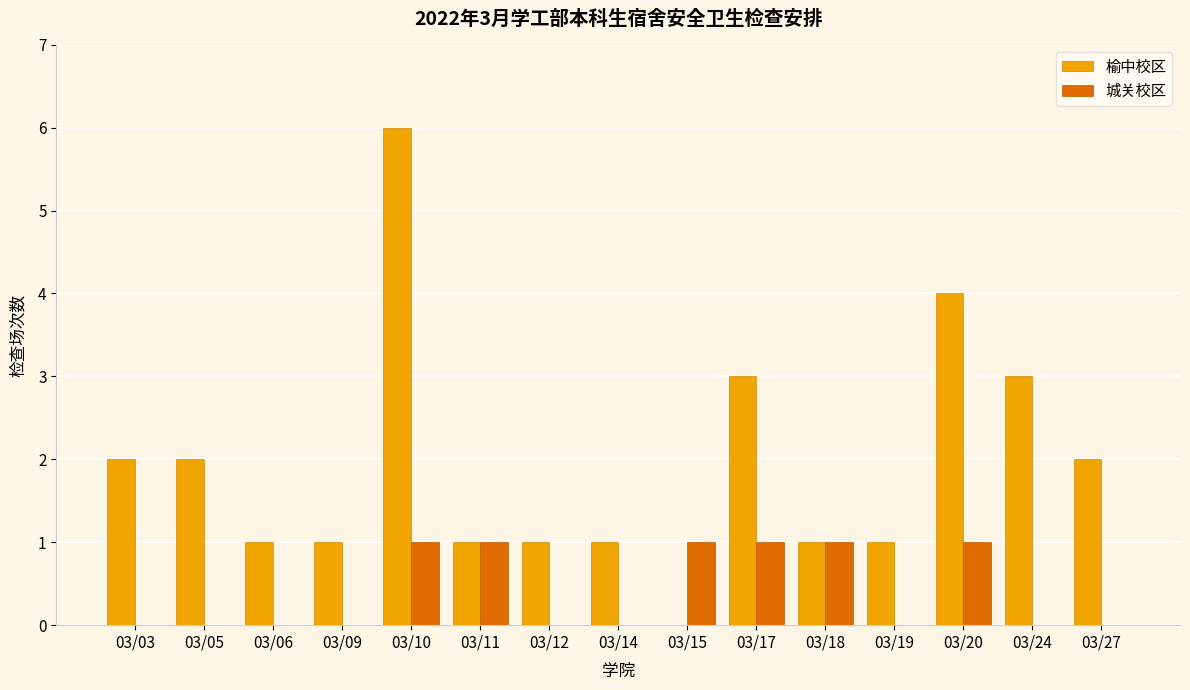

Which category has the highest value across all series?

03/10